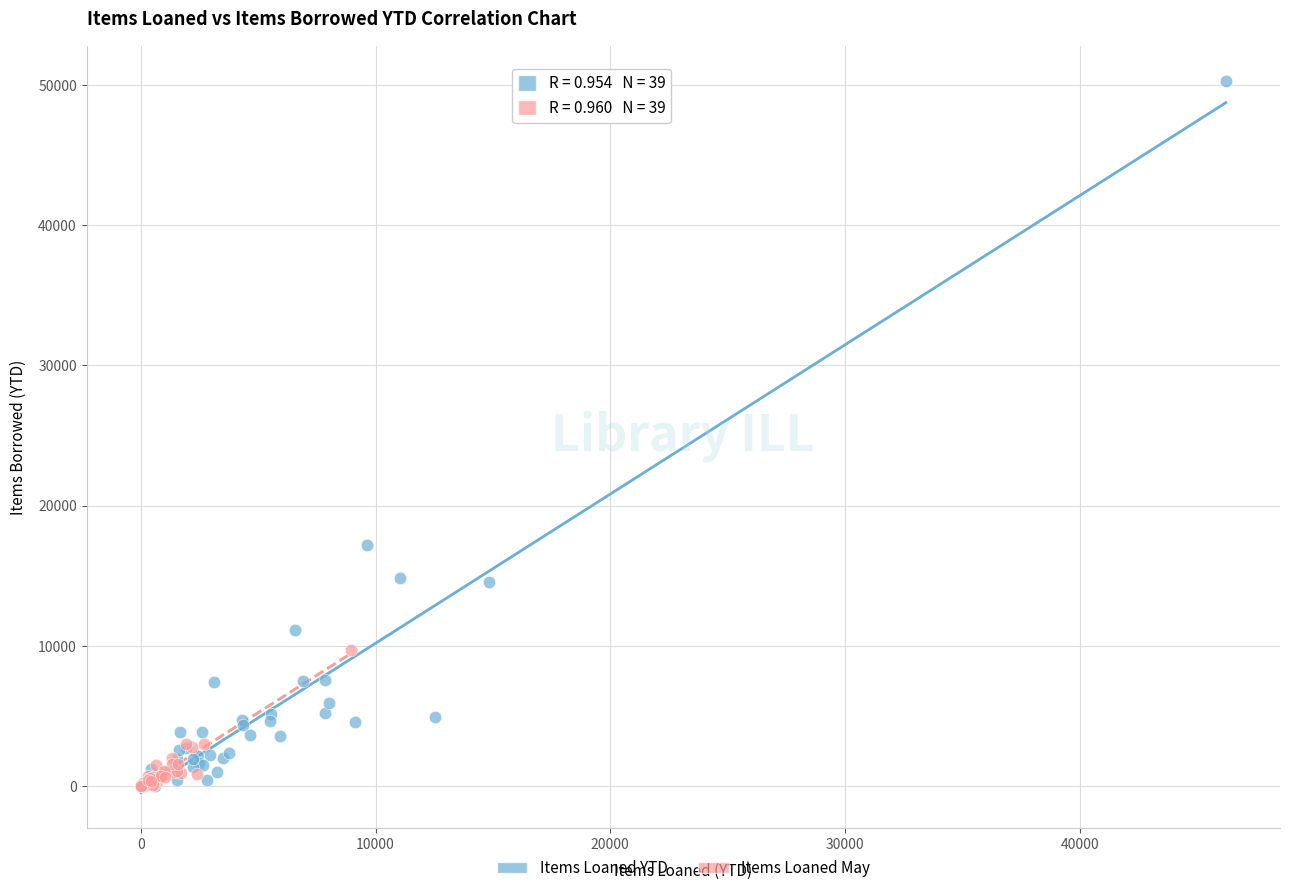

Which series has the largest Y range (max minus min)?

Items Loaned YTD